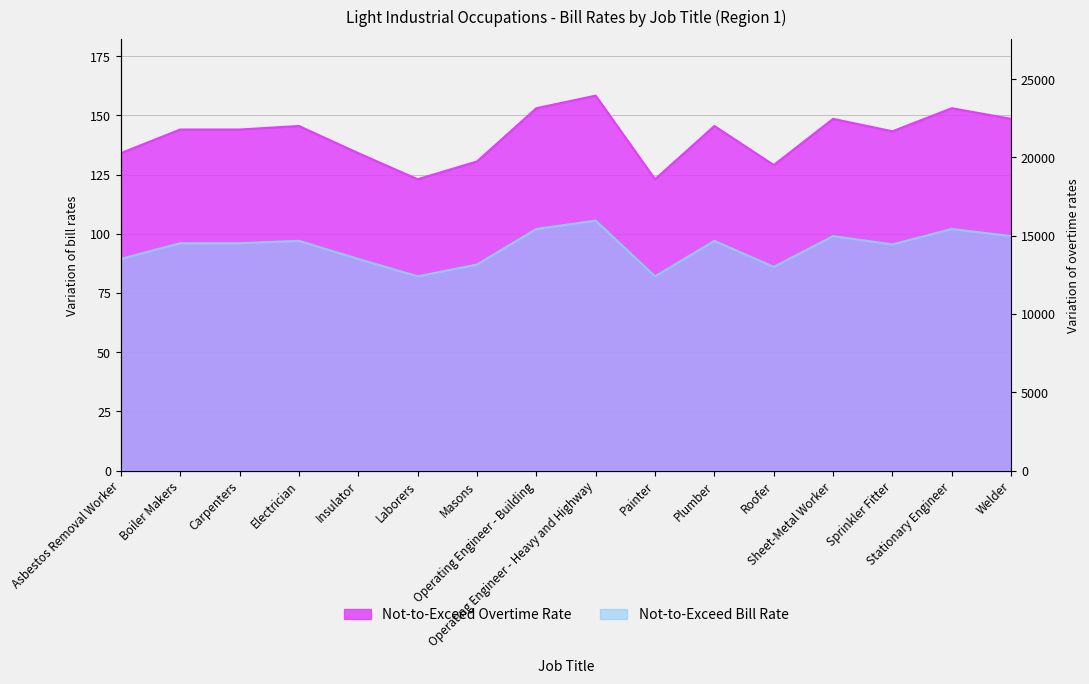

Between Sprinkler Fitter and Masons, which is larger?

Sprinkler Fitter